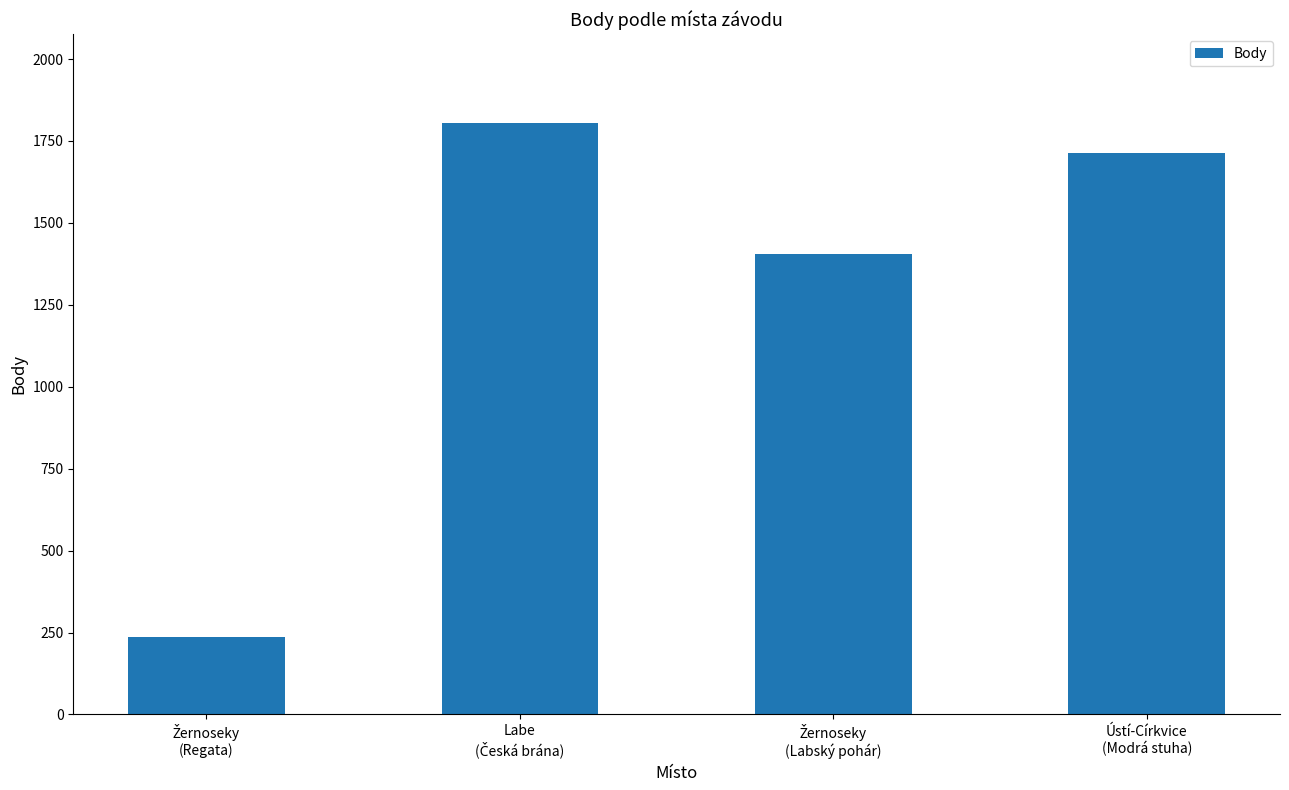

What is the average value?

1290